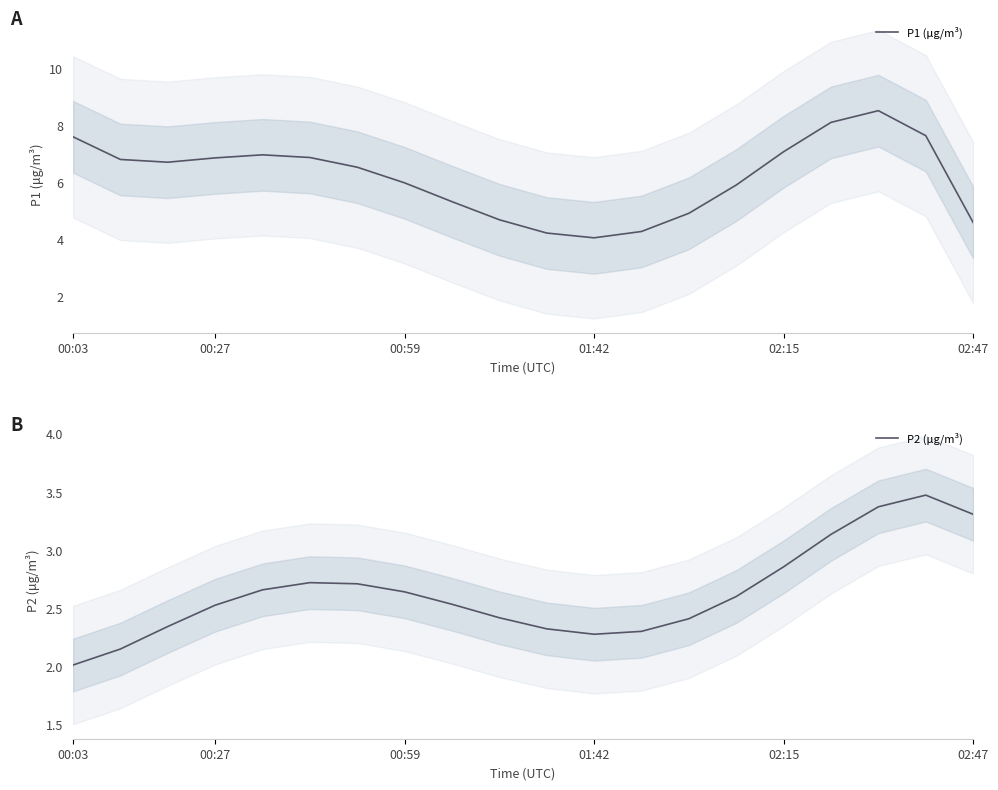

What is the lowest value of the P1 (μg/m³) series?

4.0